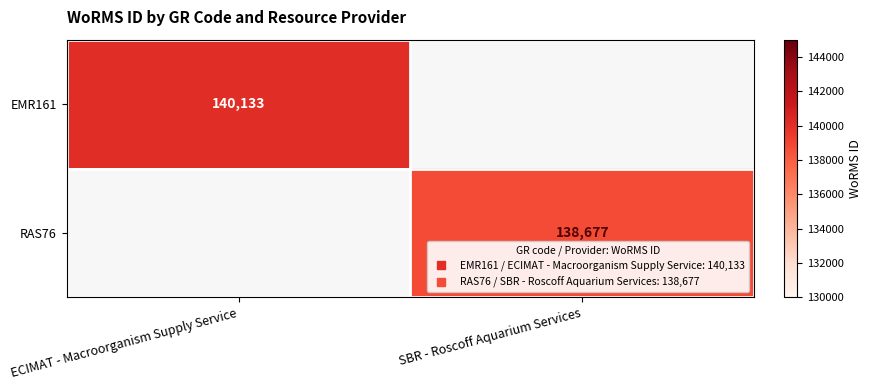

Is it true that EMR161 equals 190447.4 at ECIMAT - Macroorganism Supply Service?

False